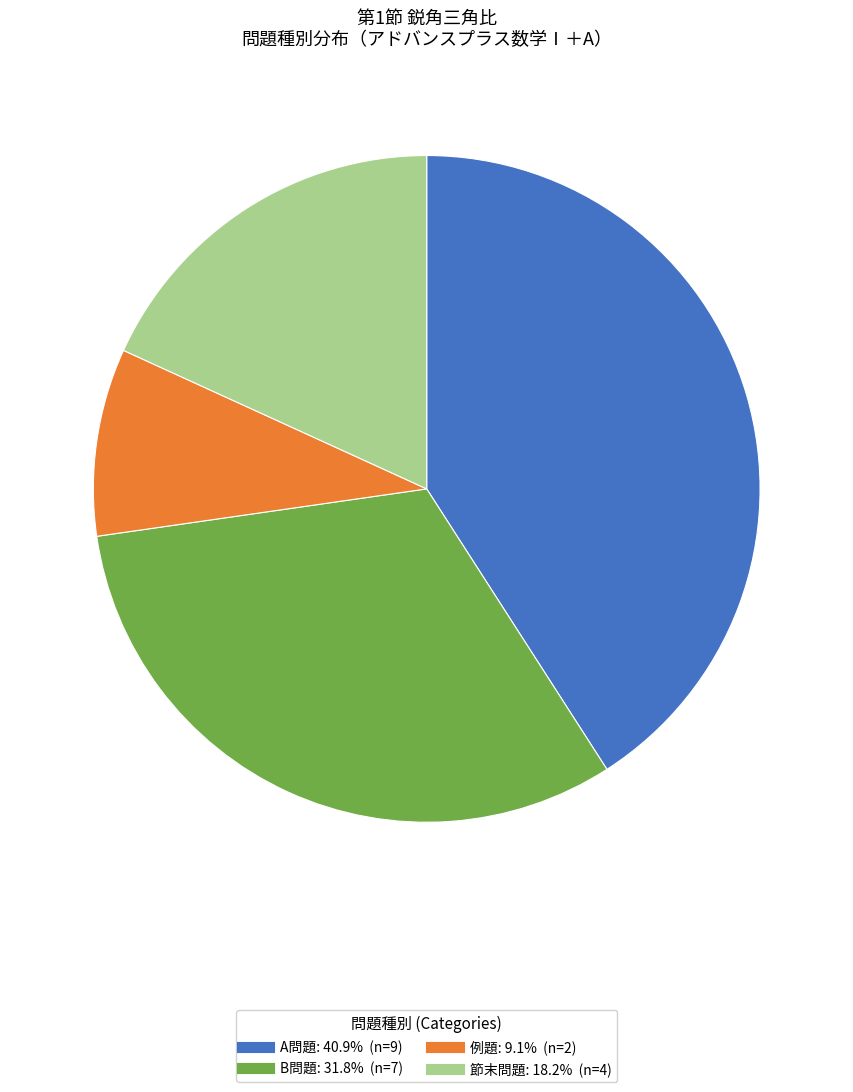

Is there any slice that represents more than half of the pie?

No